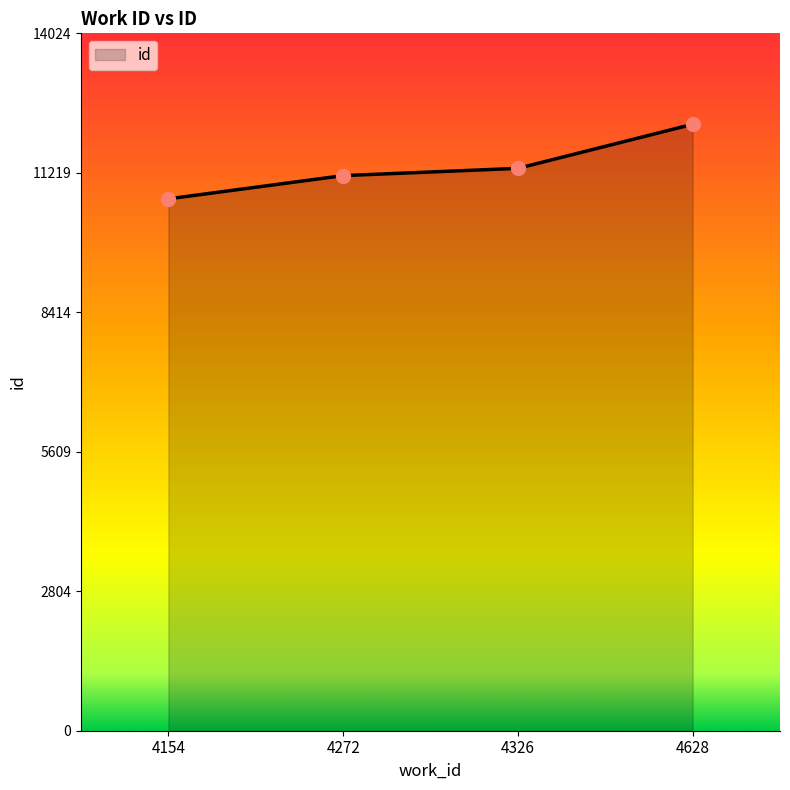

Reading left to right, extract all data points from this chart.

10696	11163	11309	12195